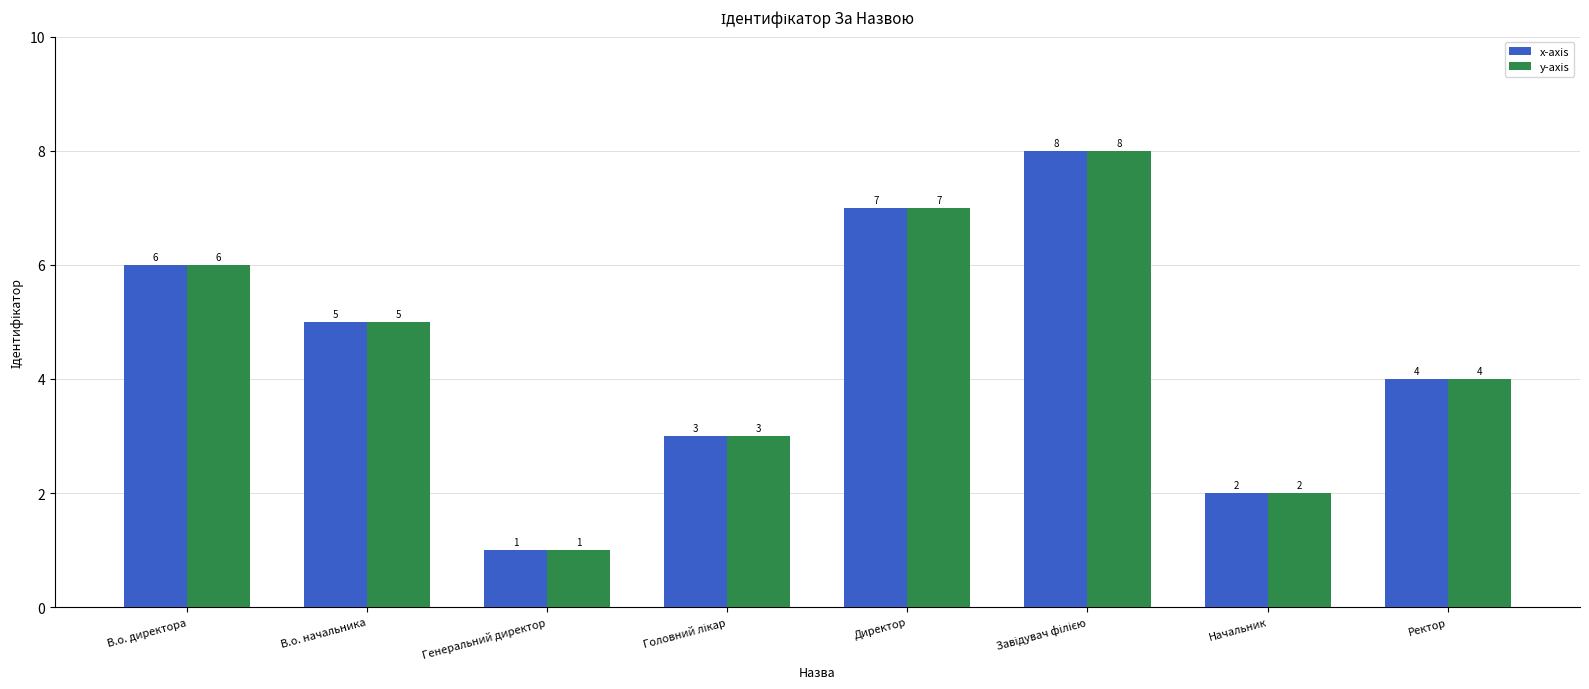

What is the value of the x-axis bar at the 2nd from the left?

5